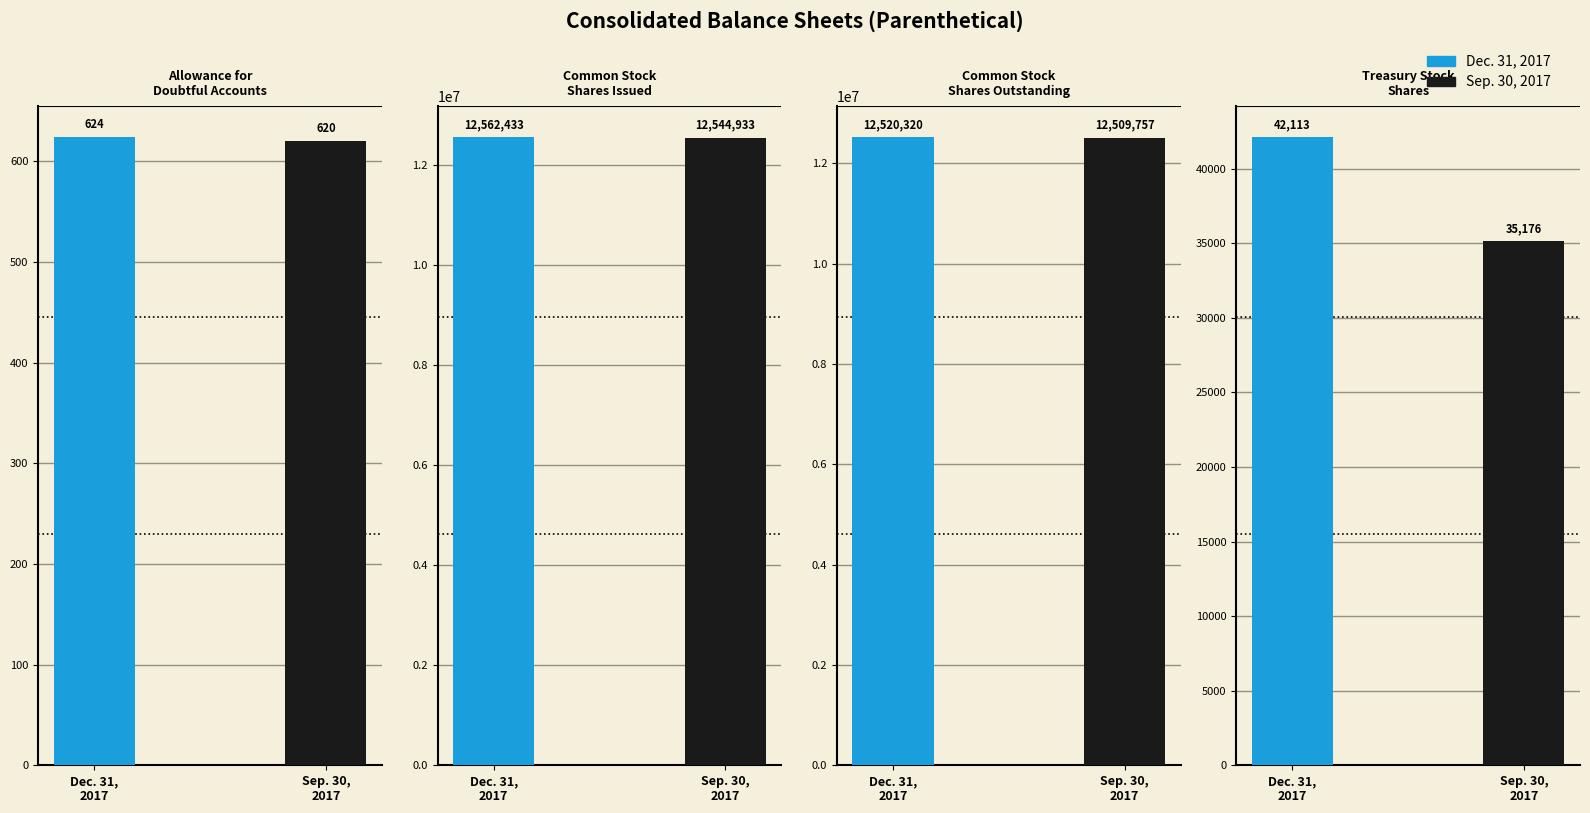

Which category has the highest value across all series?

Common Stock
Shares Issued